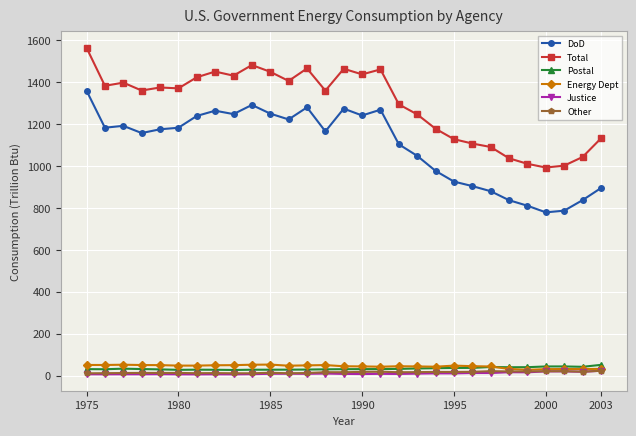

True or false: Total has more than 0 points higher than both neighbors.

True